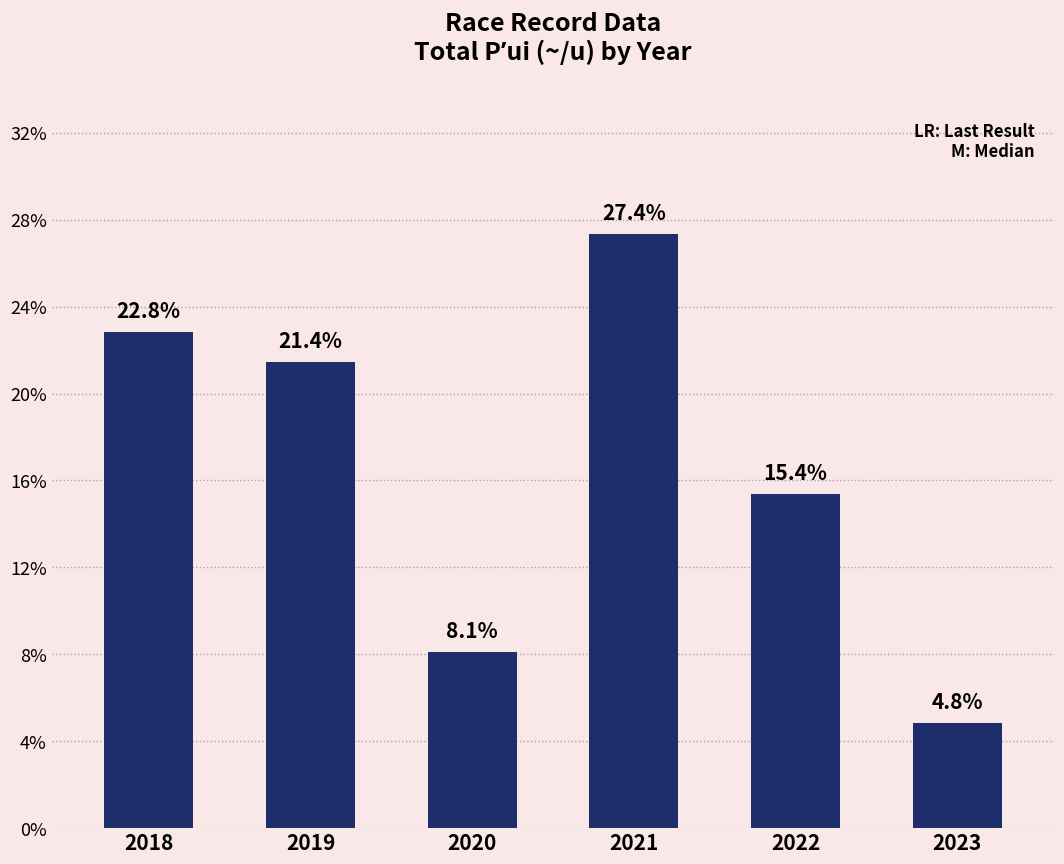

Are the bars horizontal?

No